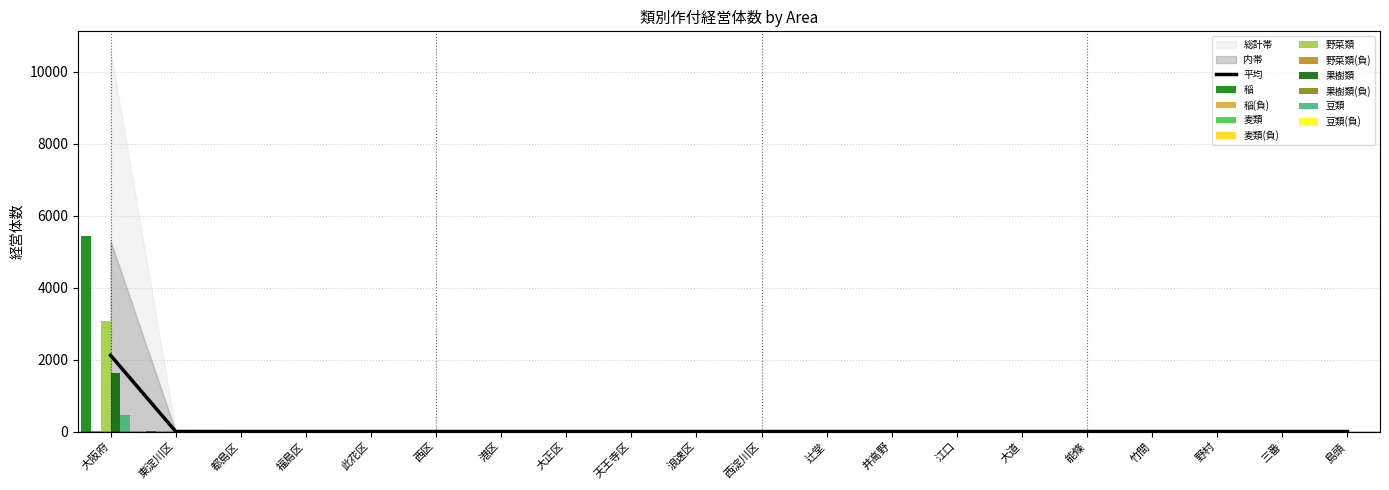

Is it true that 麦類 equals -4 at 西淀川区?

False